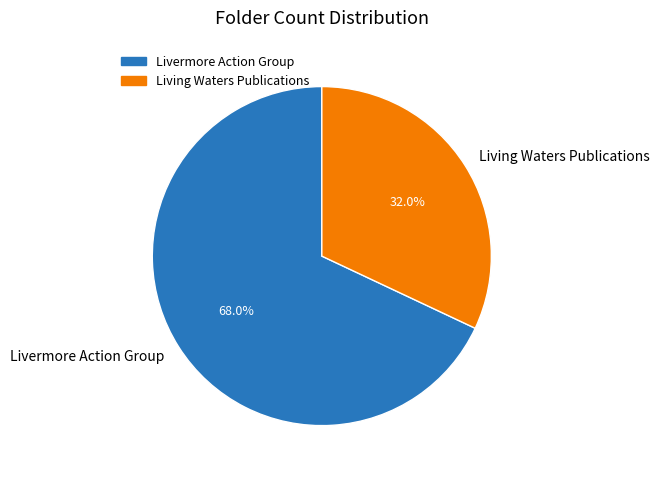

To the nearest percent, what portion does Livermore Action Group represent?

68%